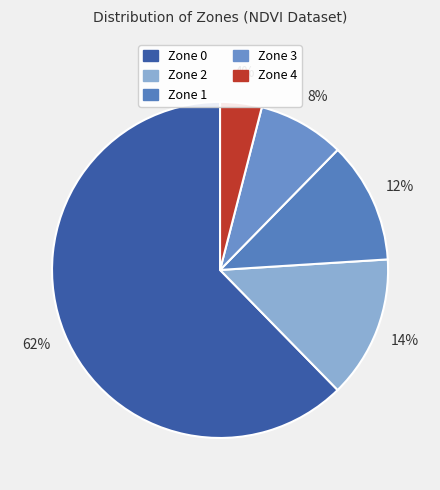

What is the change in value from Zone 0 to Zone 4?

-175